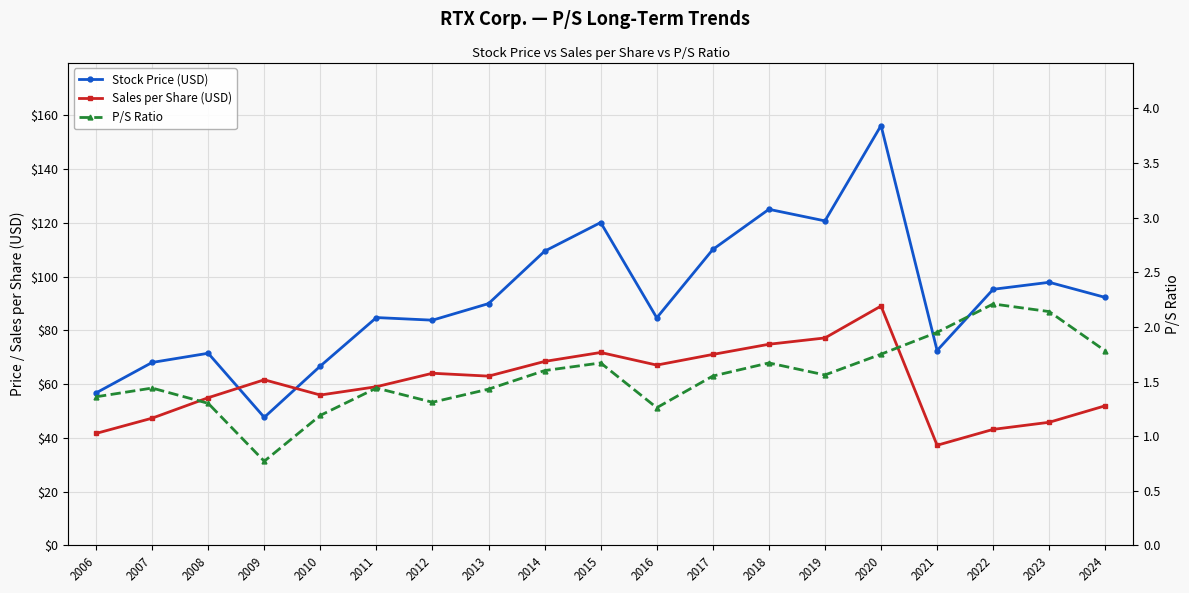

How many series are shown in this chart?

3